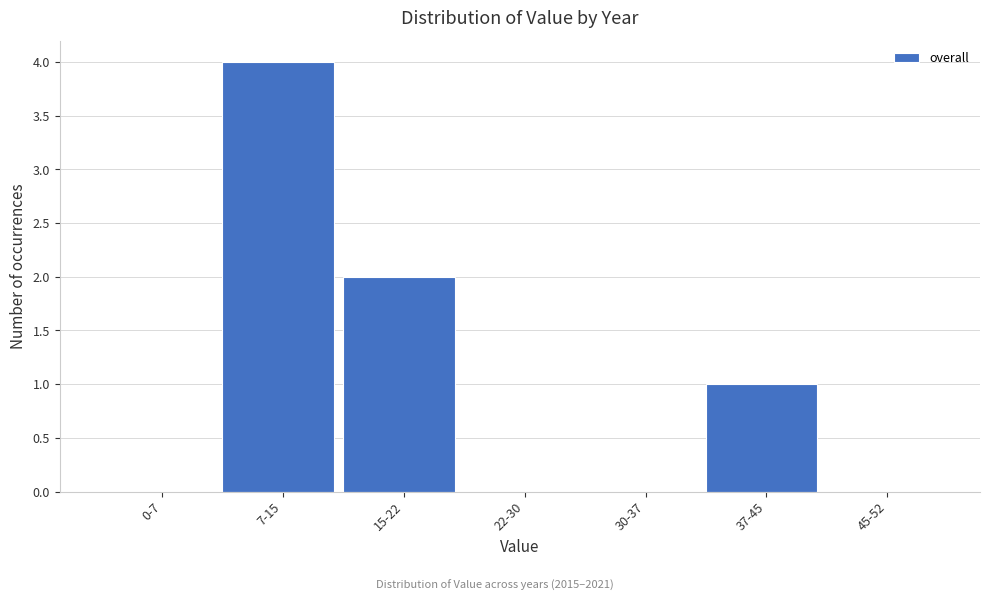

Reading right to left, what are all the values shown in this chart?

45-52=0	37-45=1	30-37=0	22-30=0	15-22=2	7-15=4	0-7=0